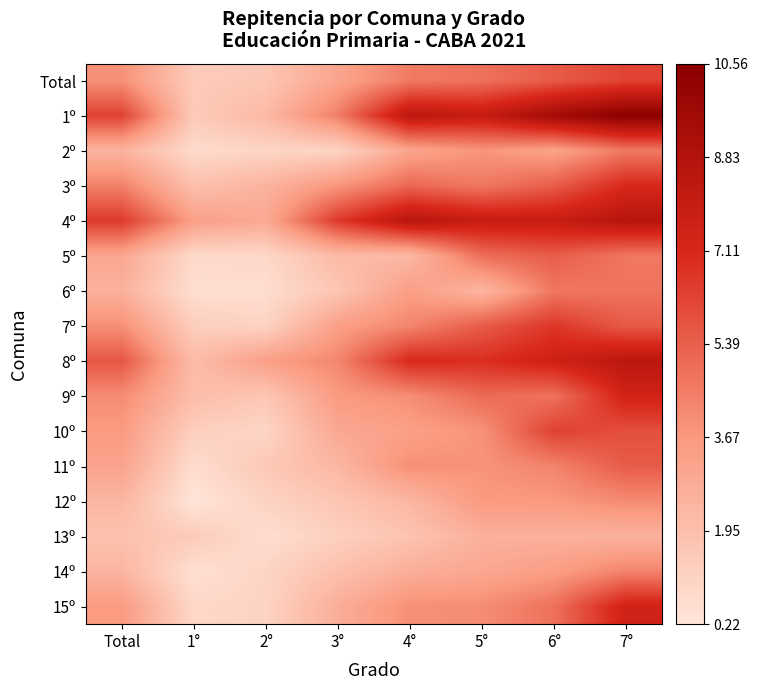

Rank the series by their maximum value, from lowest to highest.

13º, 12º, 14º, 2º, 6º, 5º, 11º, Total, 10º, 7º, 3º, 9º, 15º, 8º, 4º, 1º